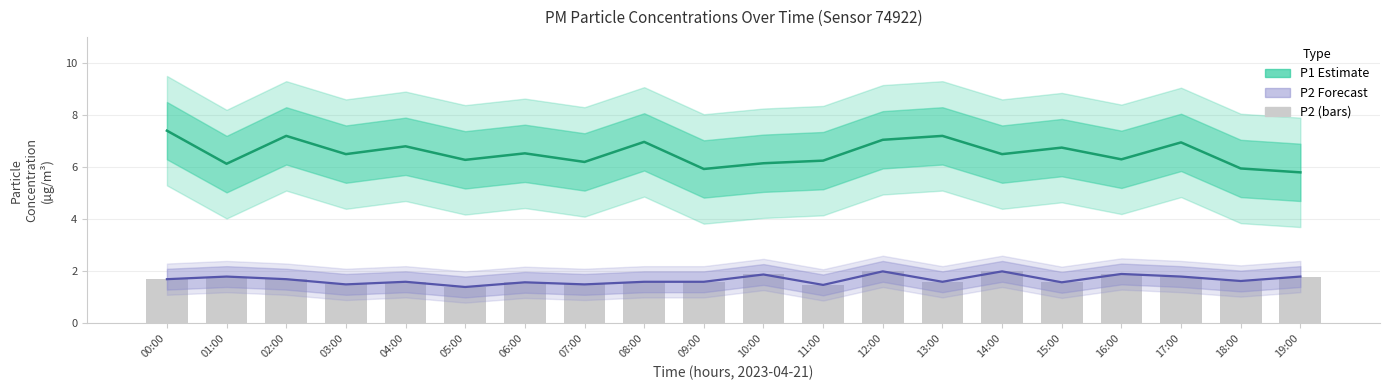

What is the maximum value for P2?

2.0